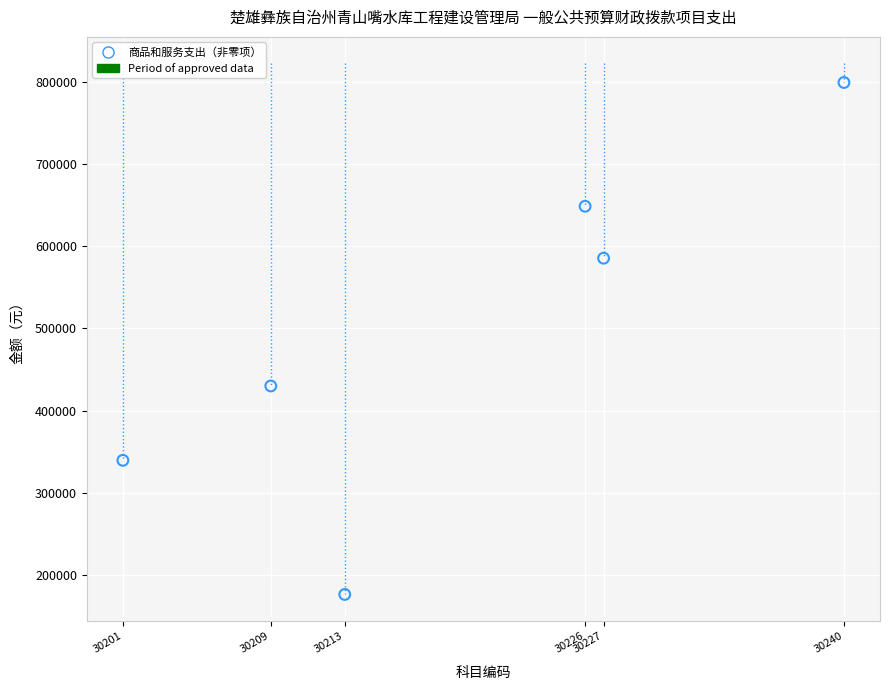

What is the range of Y values (max minus min)?

622771.4